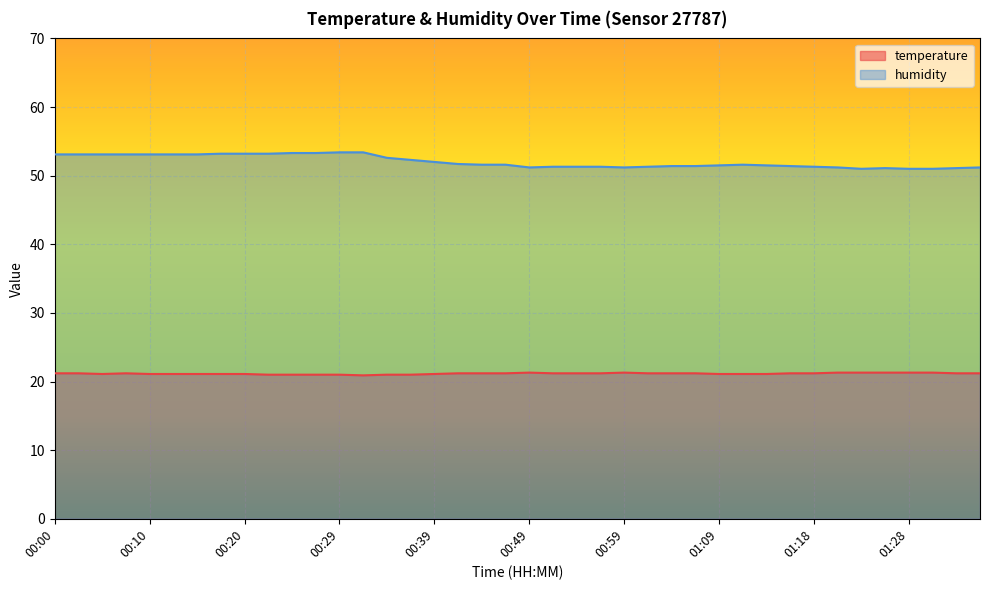

What value does the temperature series have at 00:25?

21.0